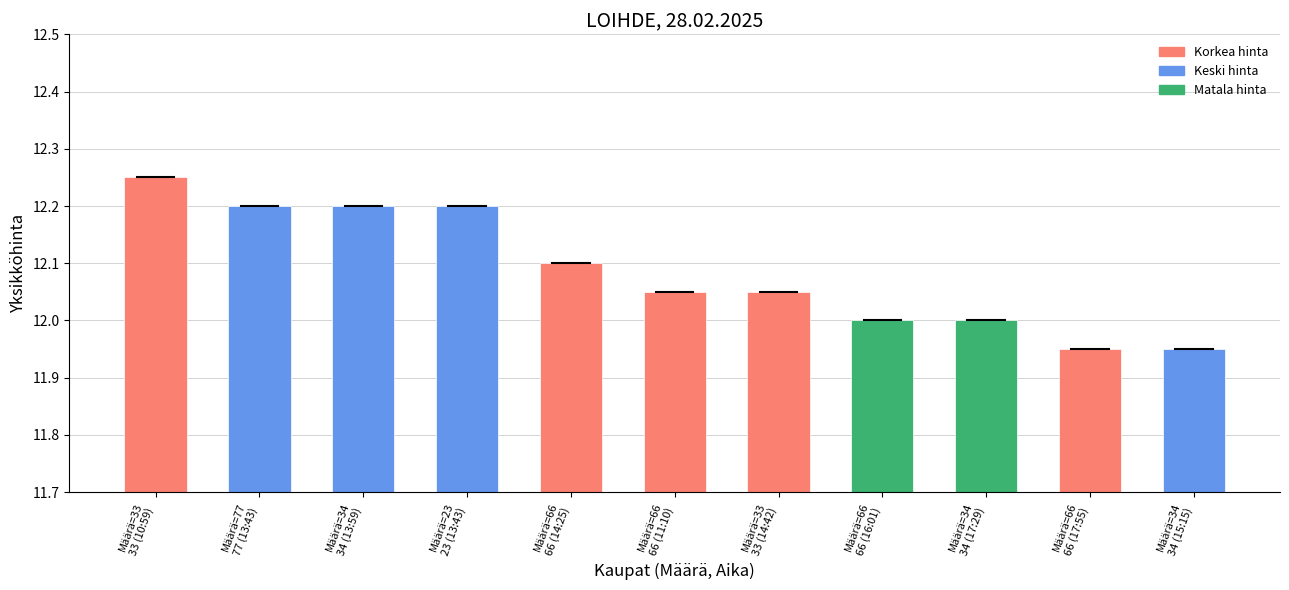

What is the difference between the maximum and second lowest values?

0.3